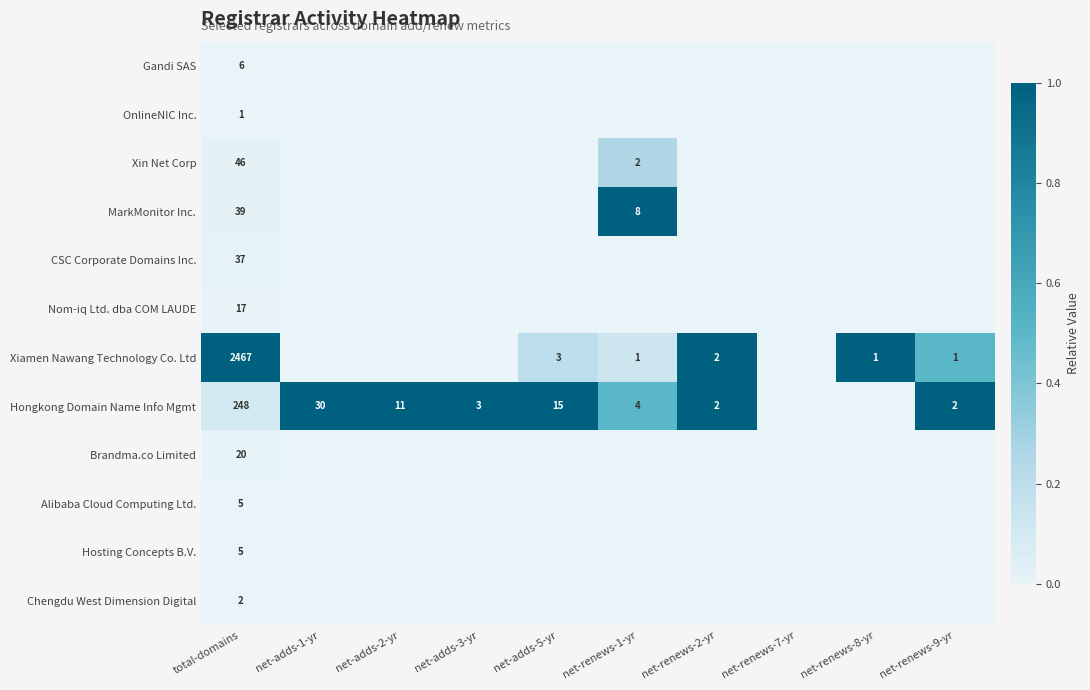

Is it true that Hongkong Domain Name Info Mgmt equals 2 at net-renews-1-yr?

False